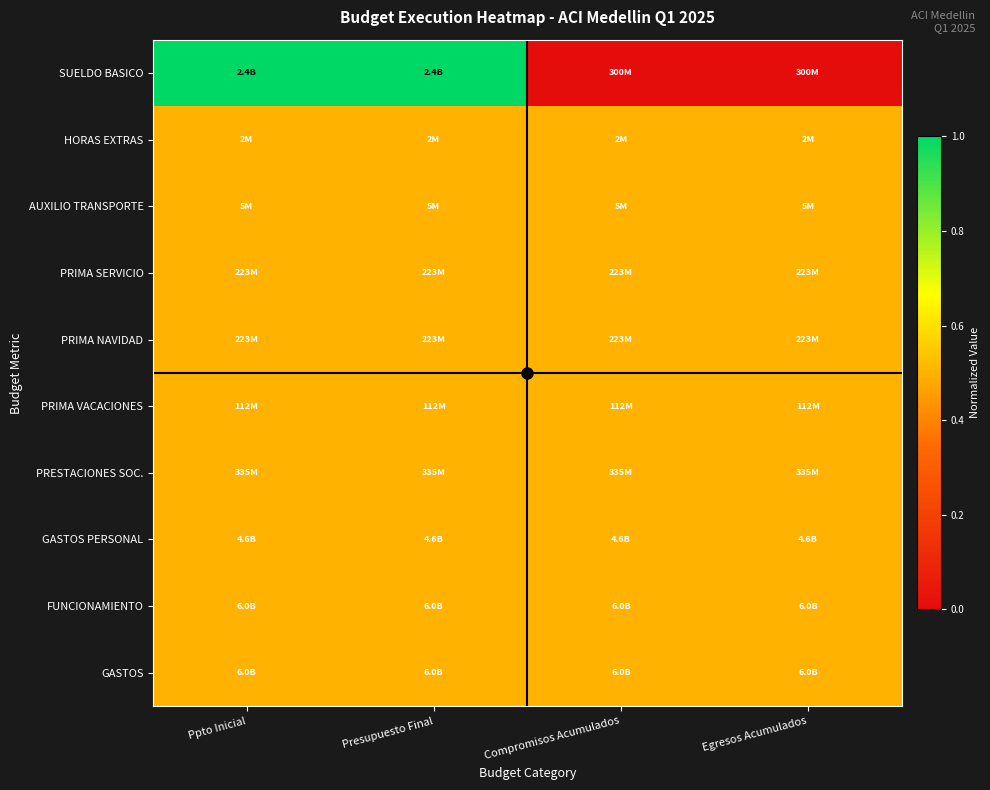

Which category has the highest value across all series?

Ppto Inicial